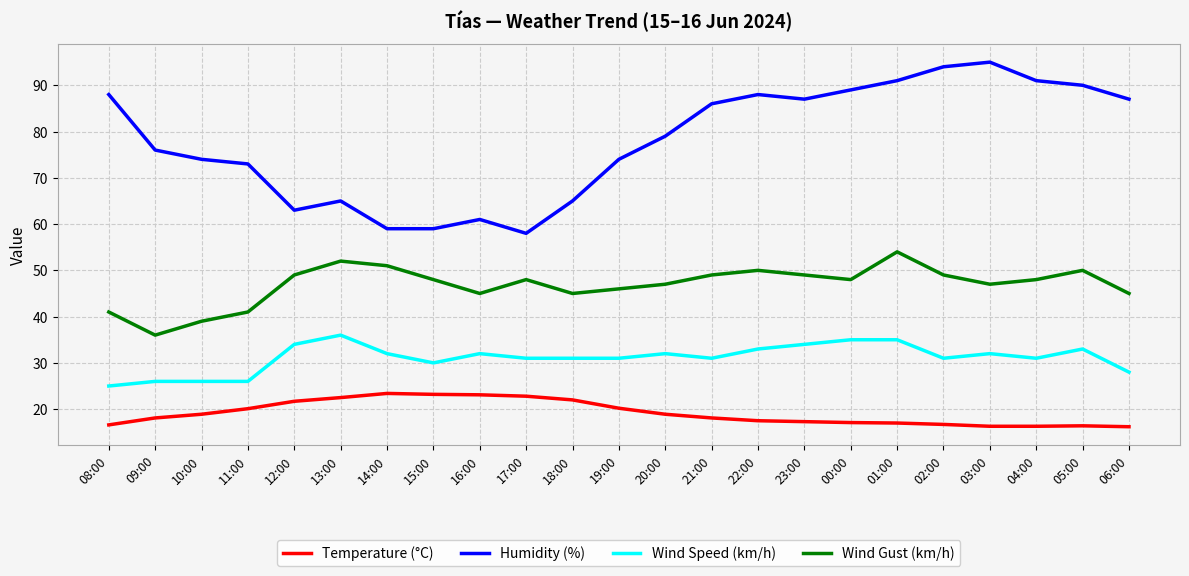

What is the minimum value shown in the chart?

16.2